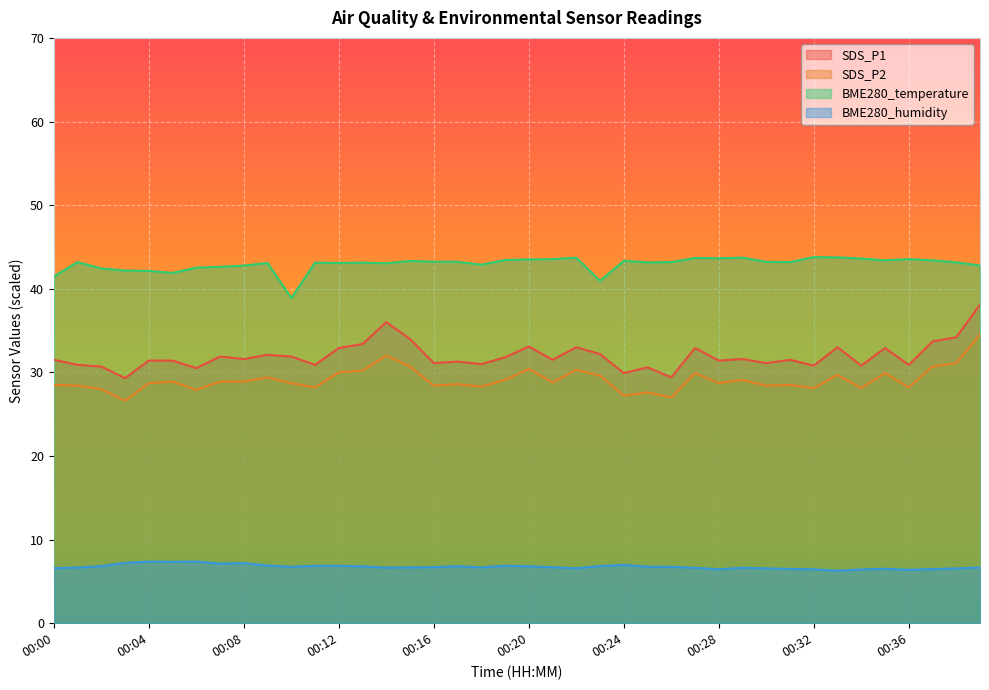

Is it true that BME280_temperature equals 42.8 at 00:40?

True